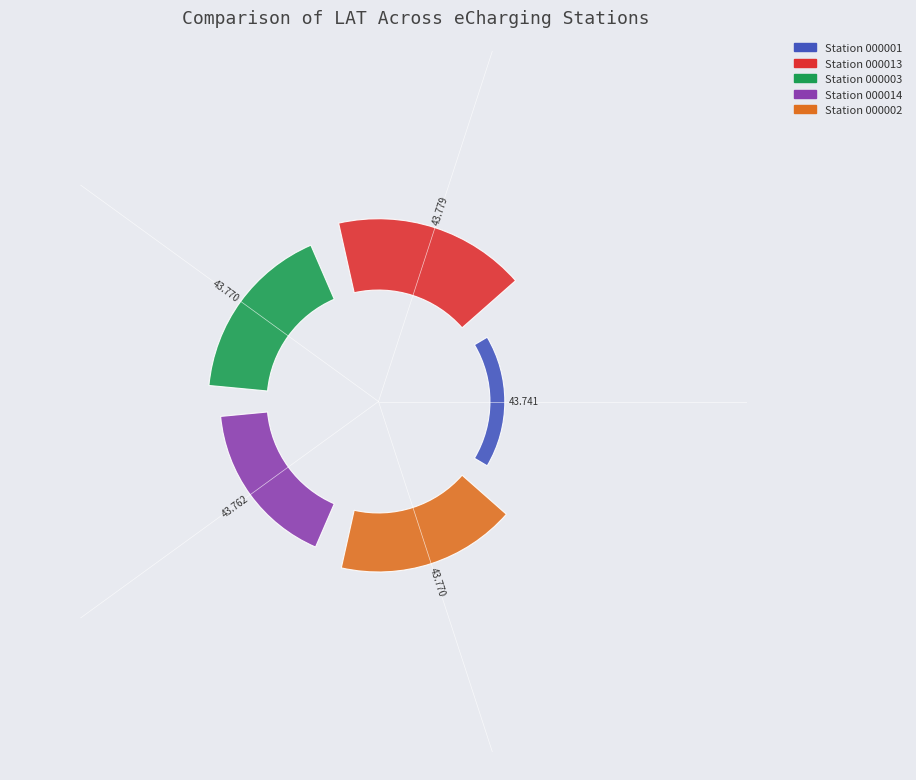

Which category has the smallest portion of the pie?

eCharging_15EP22T2AA1S000001